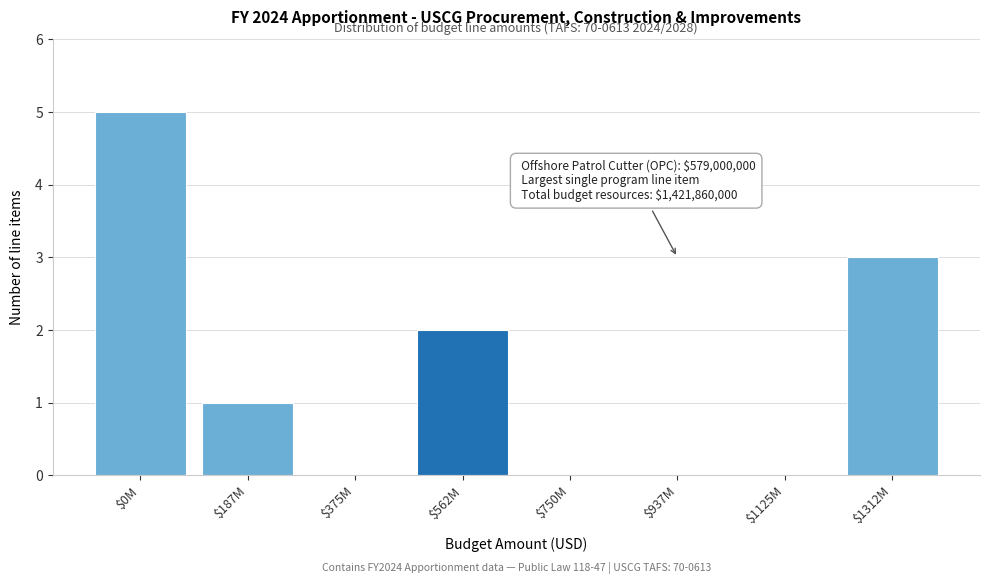

What is the greatest value displayed?

5